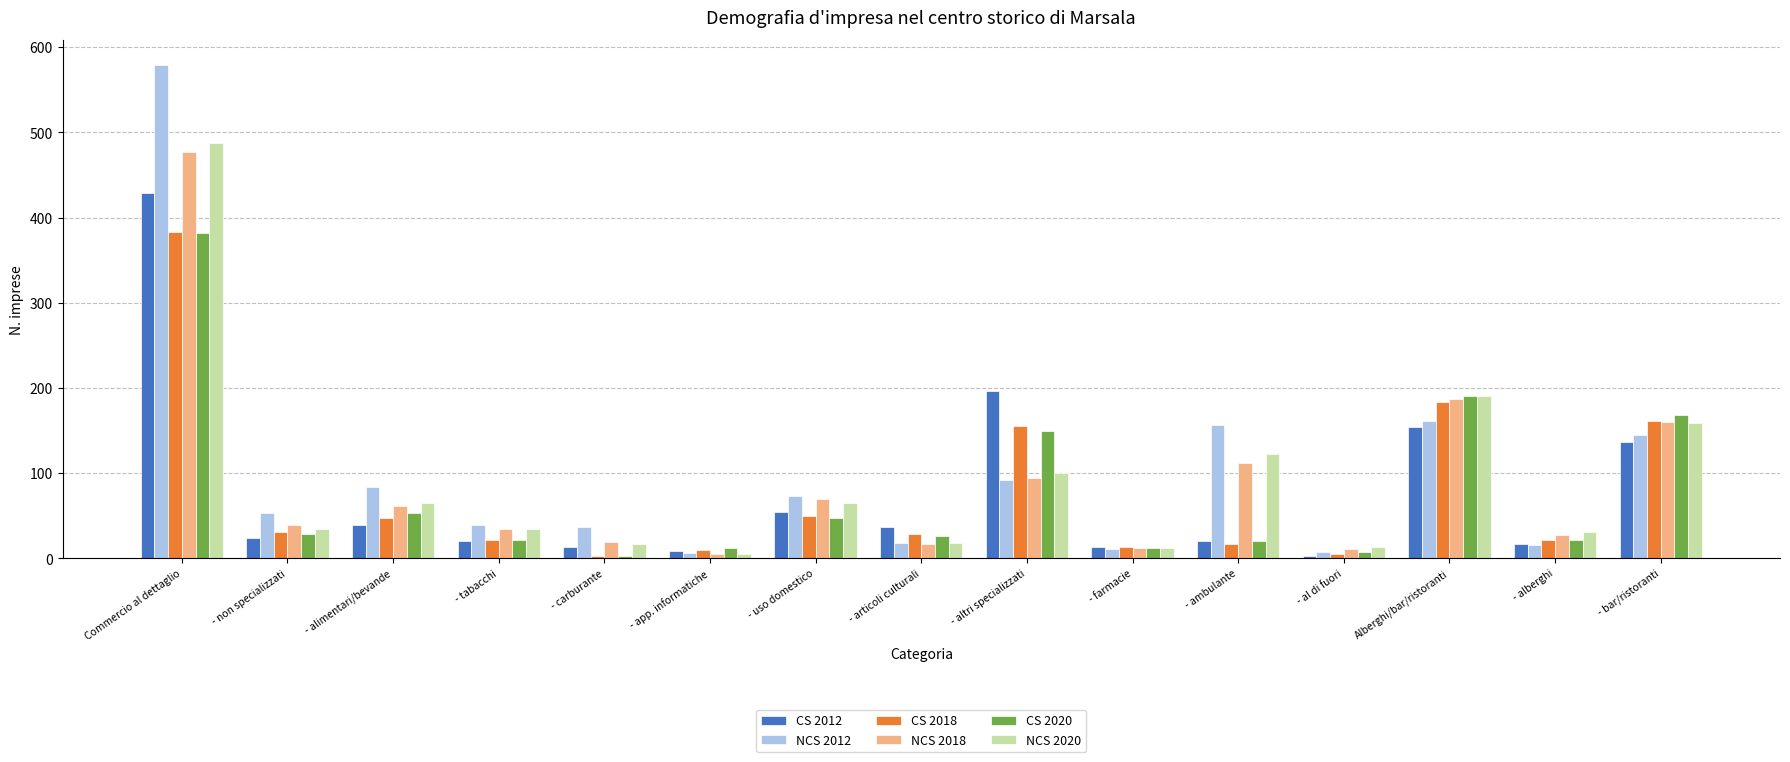

How many distinct data groups are displayed?

6